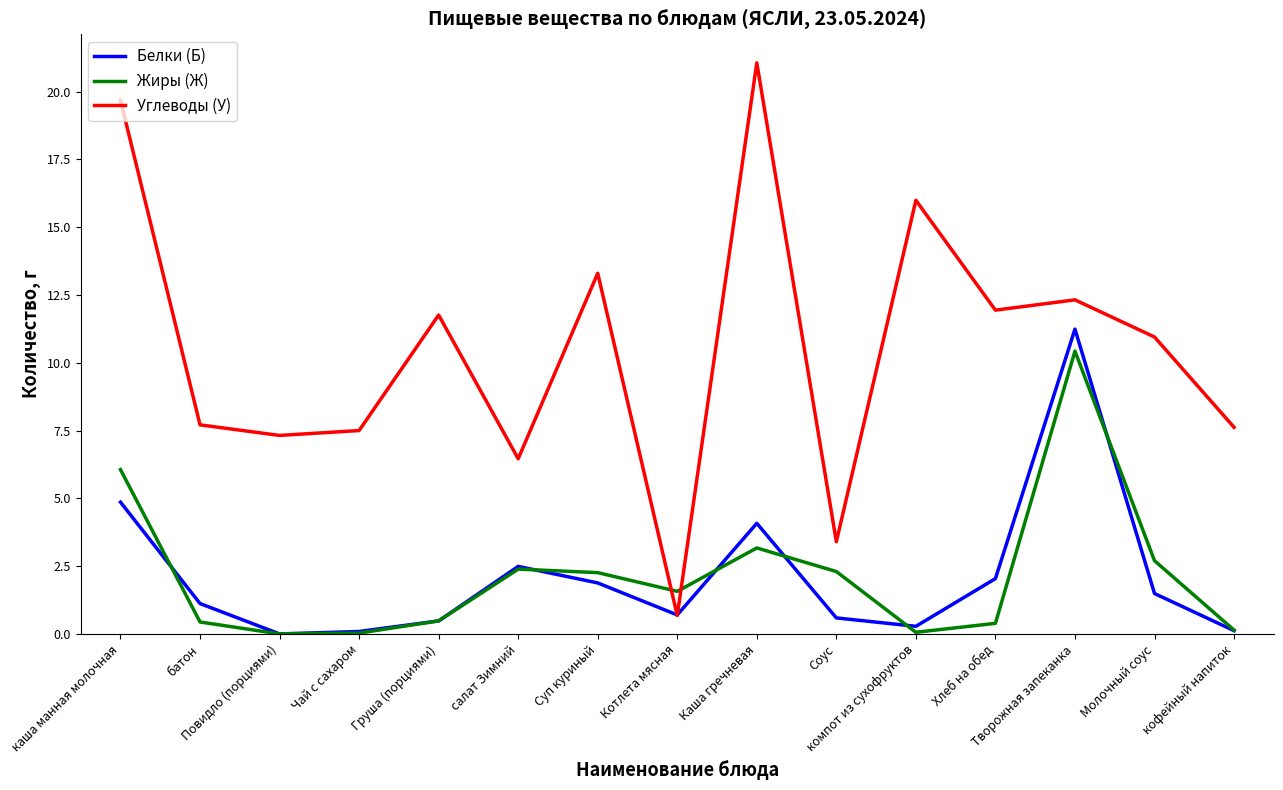

How many interior local valleys does the Углеводы (У) series have?

5